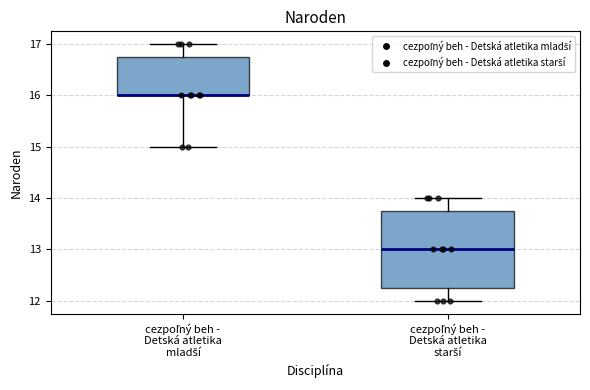

Comparing the boxes themselves (not the whiskers), which one is the tallest?

cezpoľný beh - Detská atletika starší